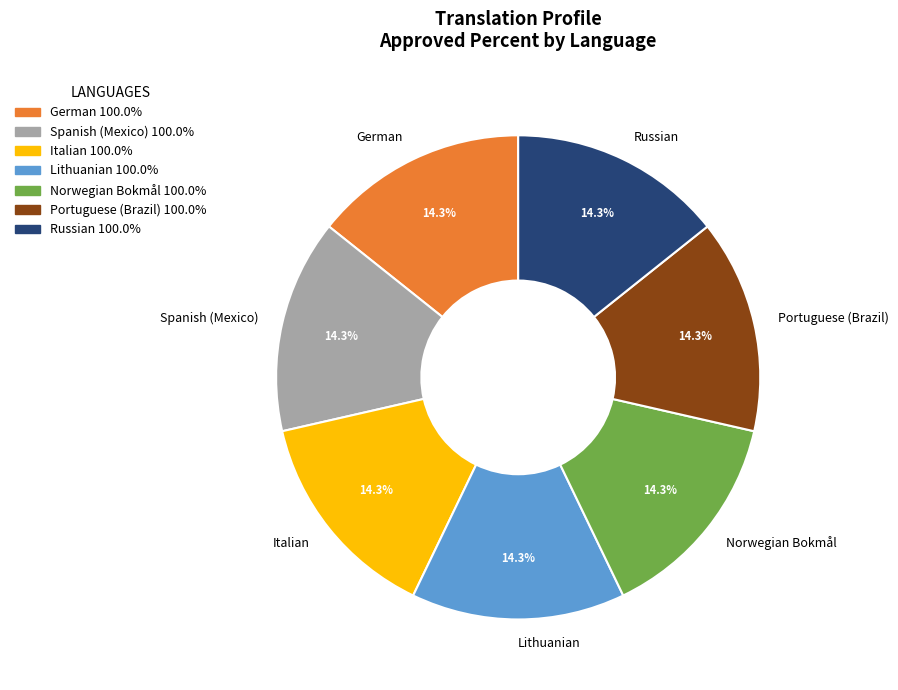

Is there a majority slice in this chart?

No